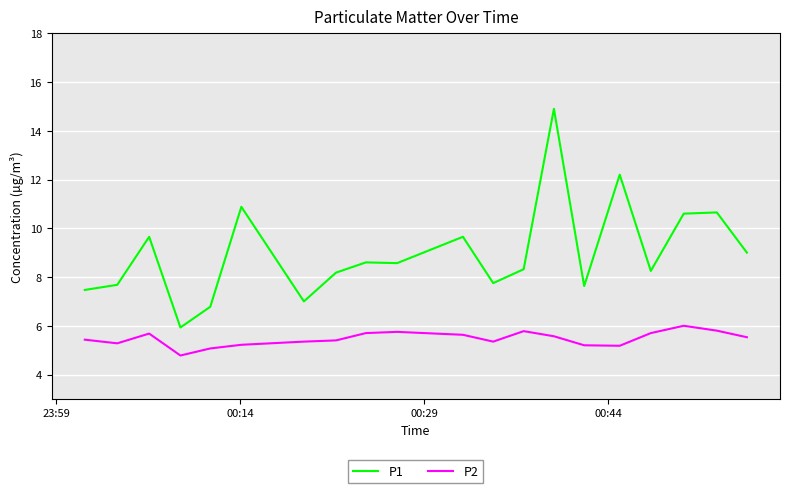

Which series has the largest total across all categories?

P1